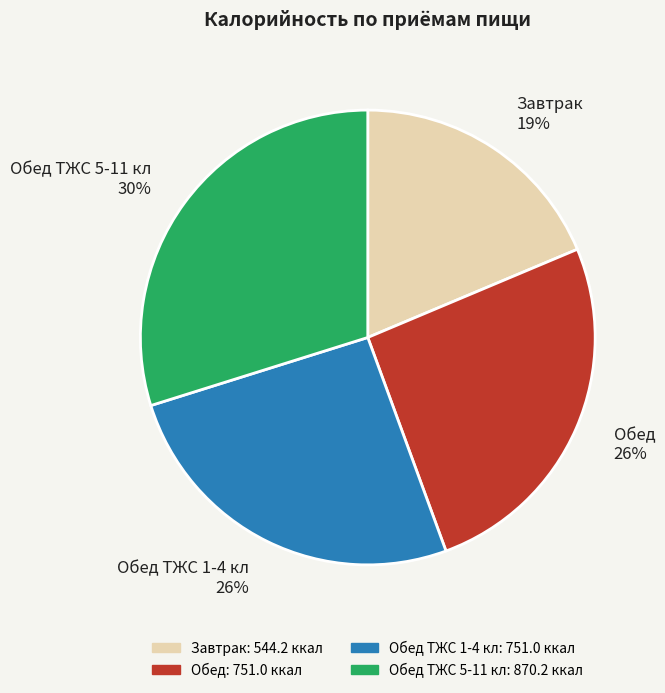

Approximately how many times larger is the value at Обед compared to Завтрак?

1.4